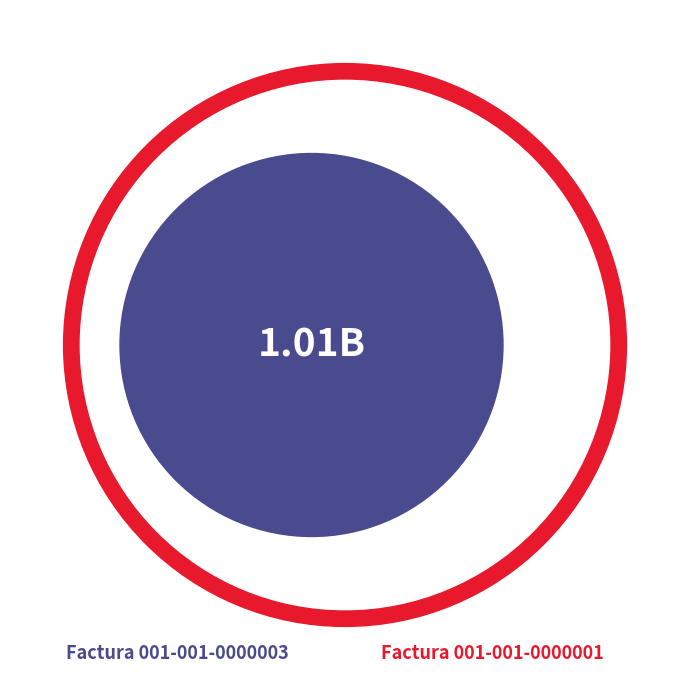

Is there a majority slice in this chart?

Yes